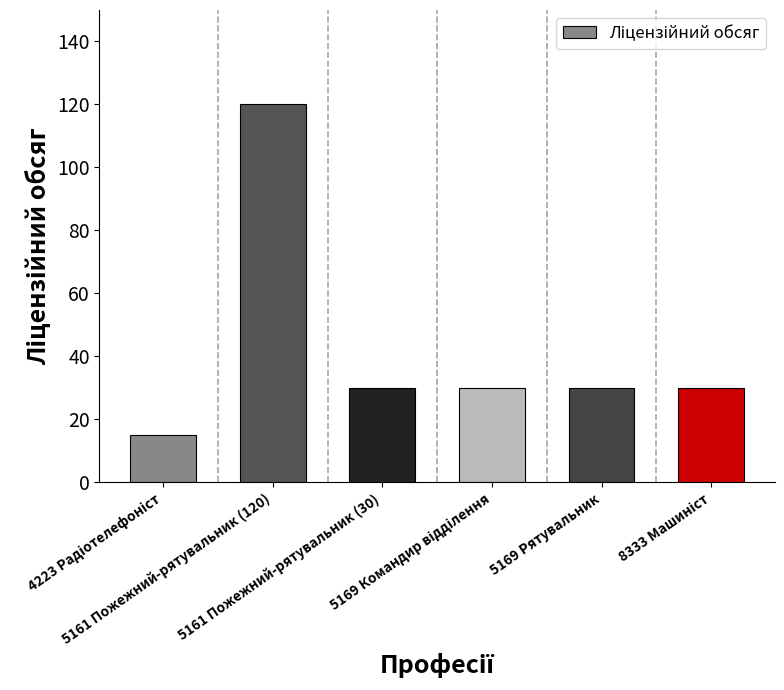

Reading left to right, list all the values displayed in this chart.

15	120	30	30	30	30